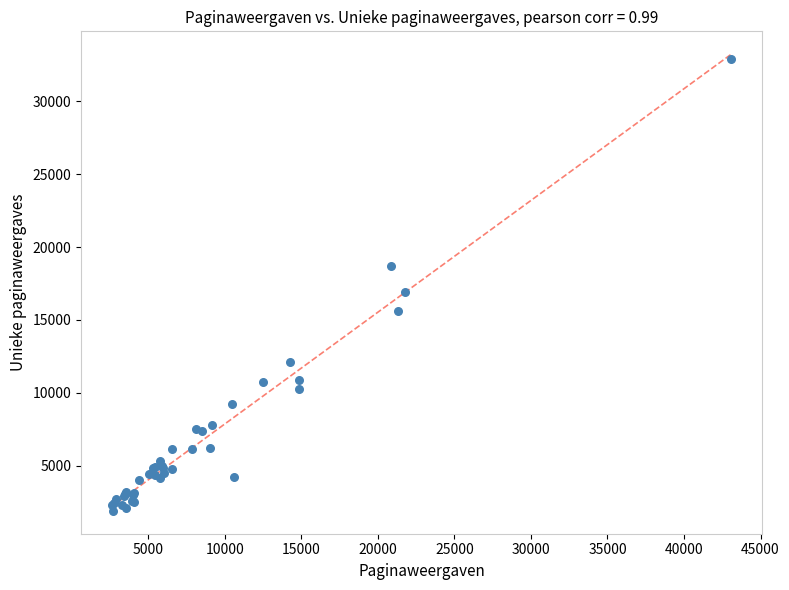

What Y value in the scatter plot is closest to 17403?

16894